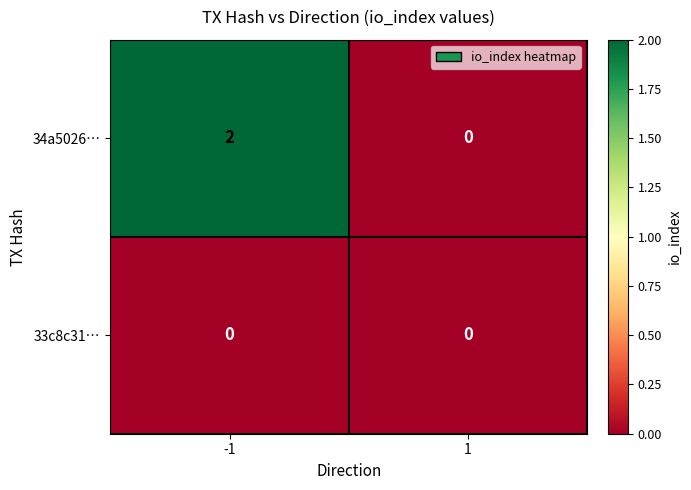

Which series has the largest total across all categories?

34a5026…